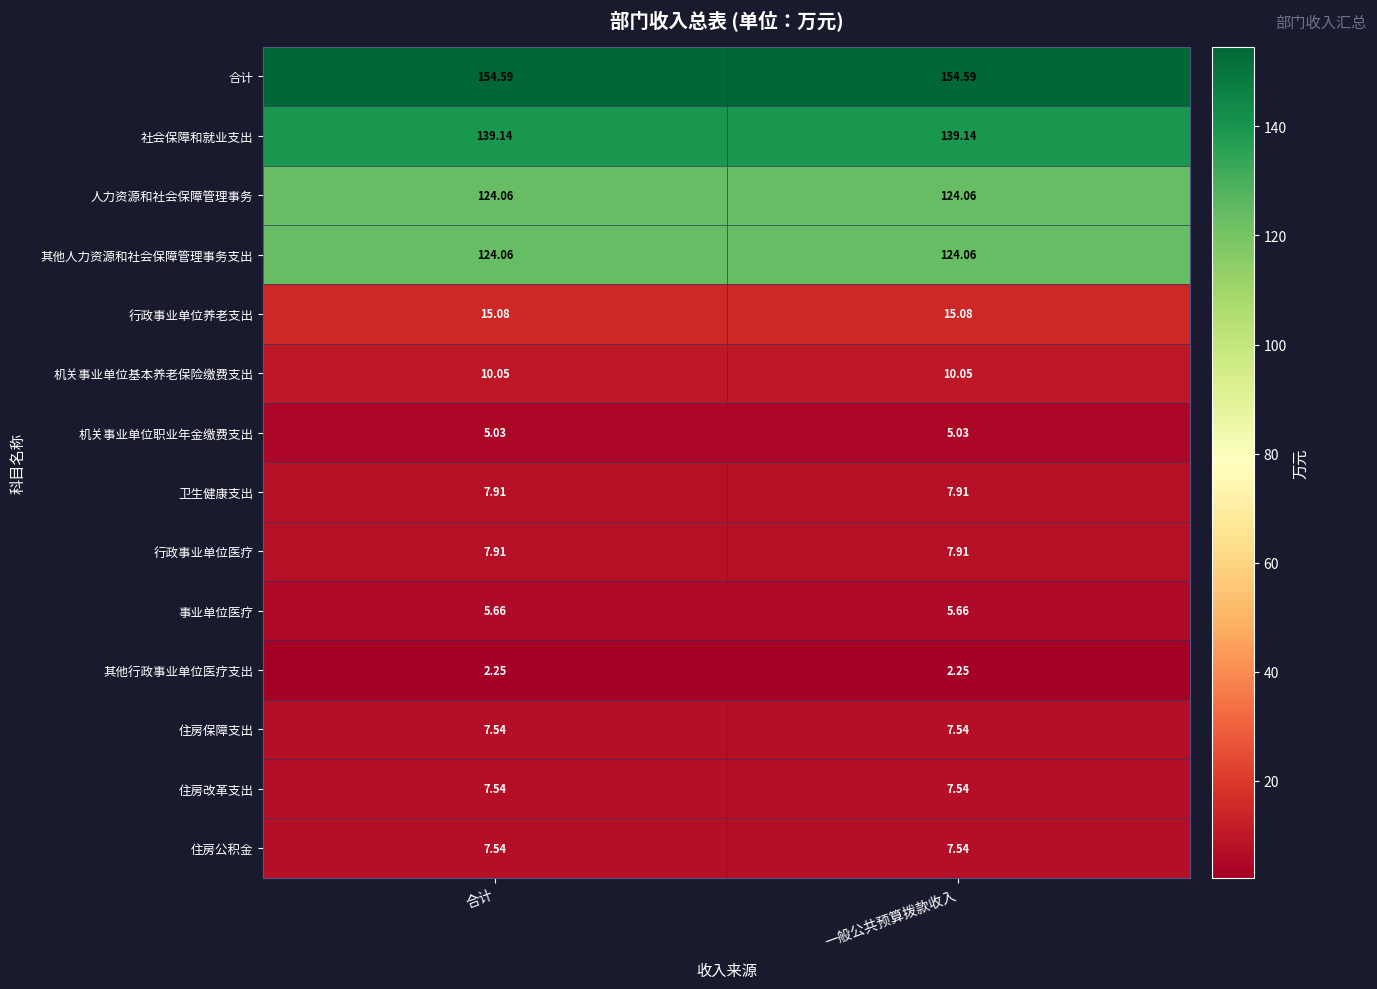

What is the total value across all series at 合计?

618.4